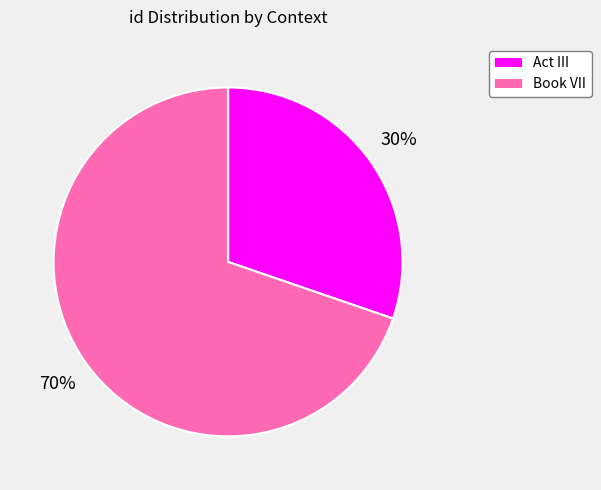

Count the number of slices in the pie.

2